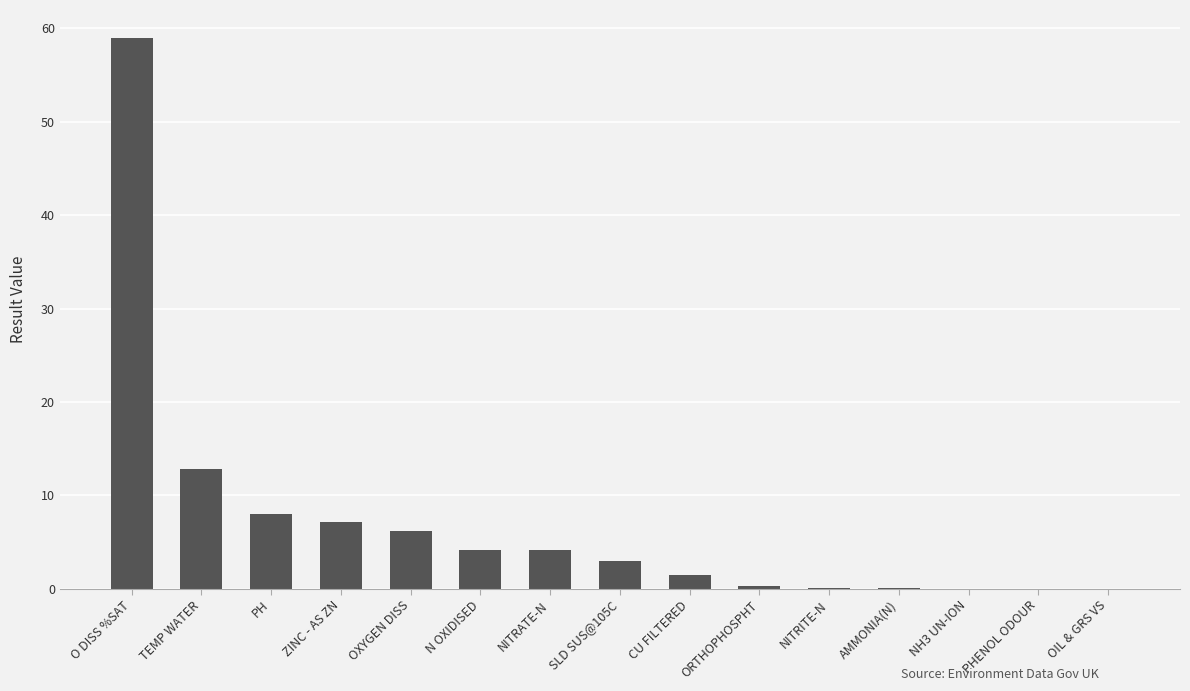

Where is the data nearest to the value 29?

TEMP WATER